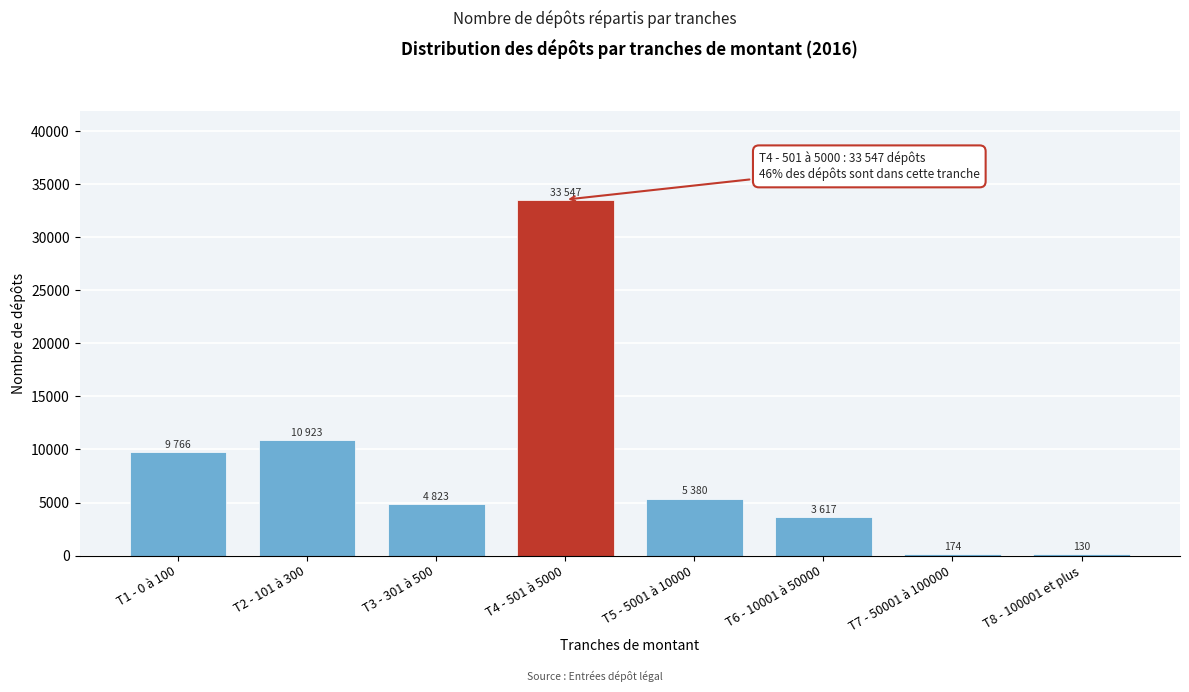

The value at T6 - 10001 à 50000 is 2270. True or false?

False